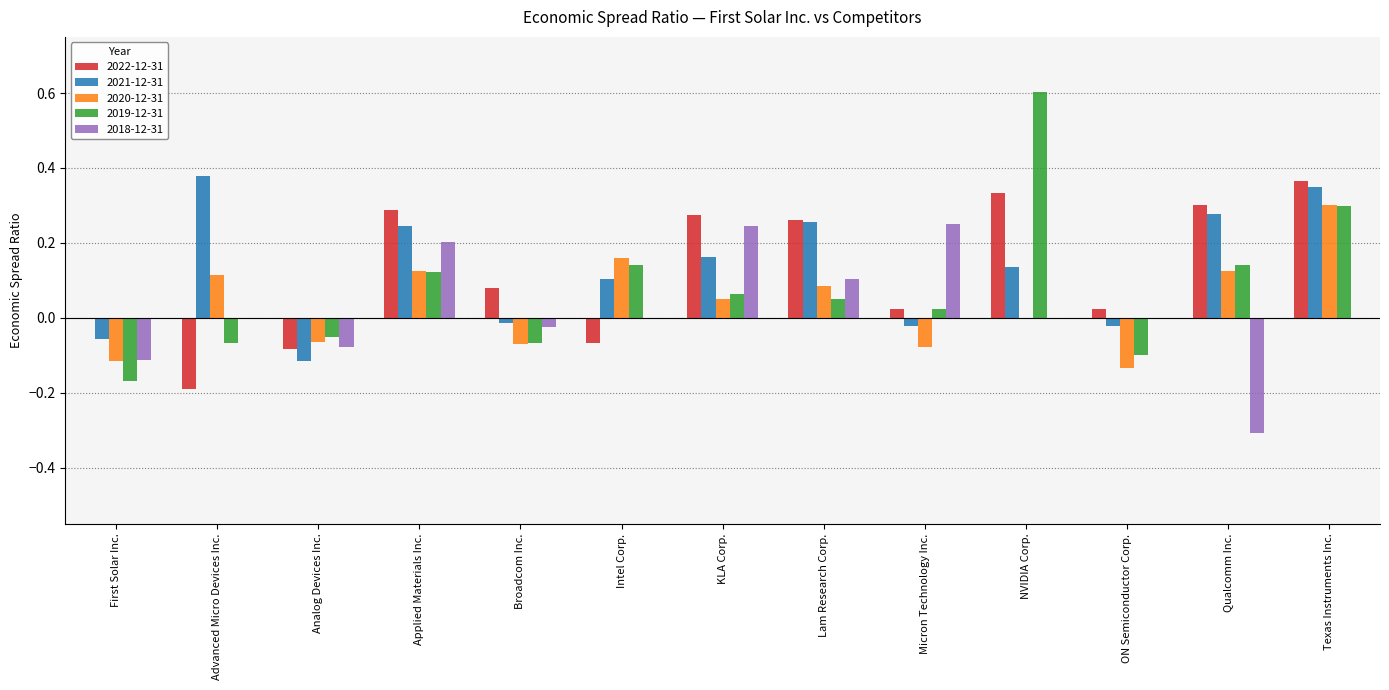

At which category does the chart reach its peak across all series?

NVIDIA Corp.